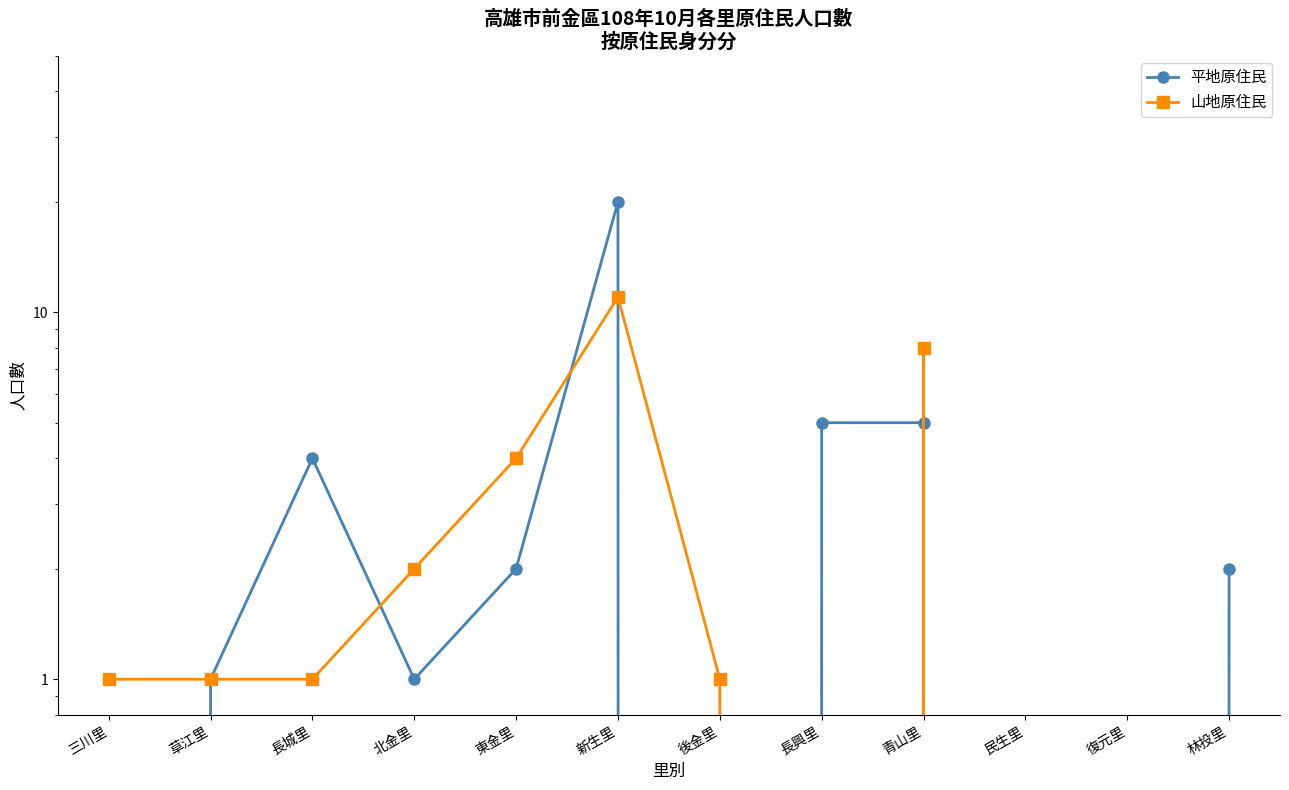

What position from the left is 林投里?

12